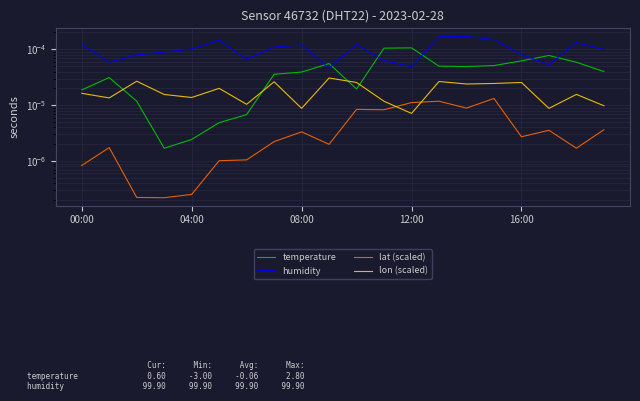

Rank the series by their maximum value, from highest to lowest.

humidity, temperature, lon (scaled), lat (scaled)